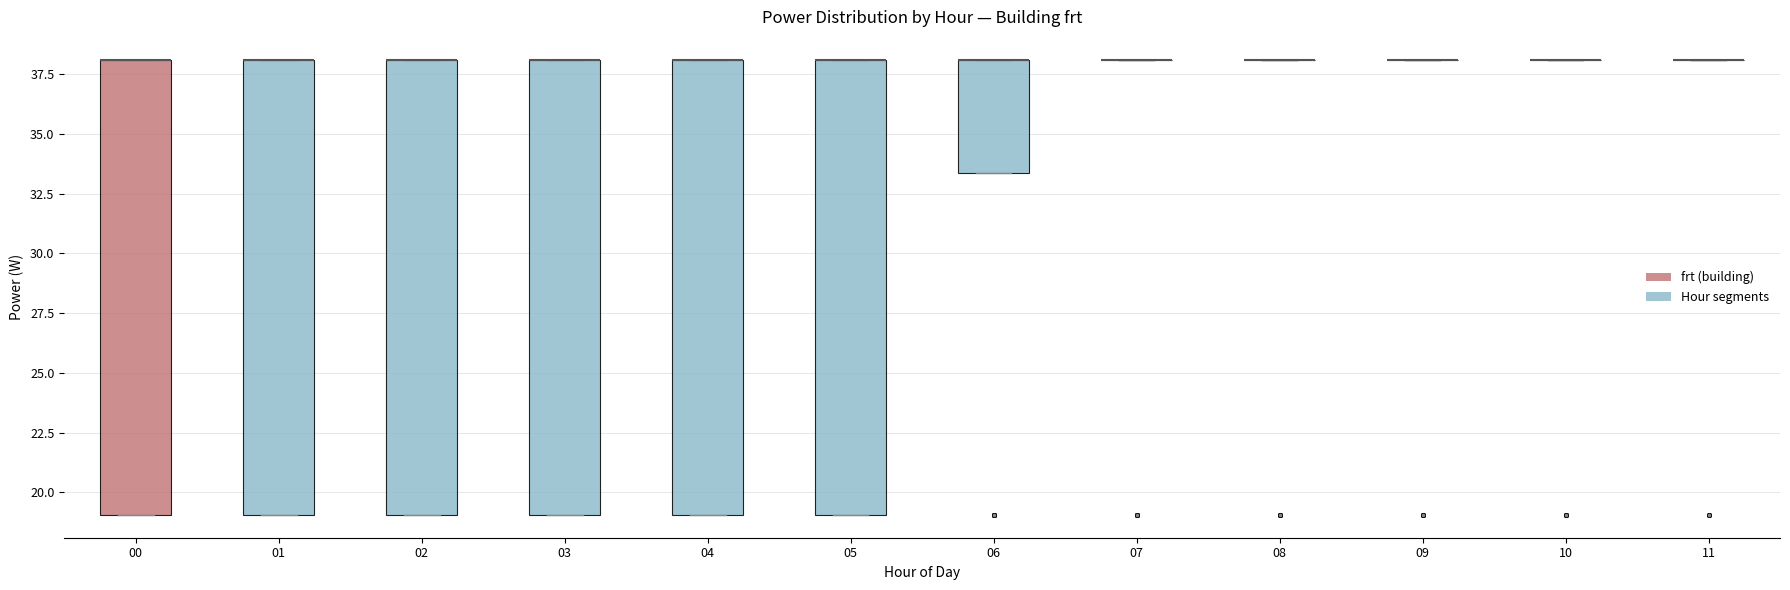

Reading left to right, read every box against the y-axis: the position of its median line, the range the box covers, and the ends of its whiskers. The values are not printed on the chart, so give them approximately, as read against the axis.

00: median 38.0 (drawn on the box's upper edge), box 19.0 to 38.0, whiskers 19.0 to 38.0
01: median 38.0 (drawn on the box's upper edge), box 19.0 to 38.0, whiskers 19.0 to 38.0
02: median 38.0 (drawn on the box's upper edge), box 19.0 to 38.0, whiskers 19.0 to 38.0
03: median 38.0 (drawn on the box's upper edge), box 19.0 to 38.0, whiskers 19.0 to 38.0
04: median 38.0 (drawn on the box's upper edge), box 19.0 to 38.0, whiskers 19.0 to 38.0
05: median 38.0 (drawn on the box's upper edge), box 19.0 to 38.0, whiskers 19.0 to 38.0
06: median 38.0 (drawn on the box's upper edge), box 33.5 to 38.0, whiskers 33.5 to 38.0
07: box collapsed to a line at 38.0, whiskers 38.0 to 38.0
08: box collapsed to a line at 38.0, whiskers 38.0 to 38.0
09: box collapsed to a line at 38.0, whiskers 38.0 to 38.0
10: box collapsed to a line at 38.0, whiskers 38.0 to 38.0
11: box collapsed to a line at 38.0, whiskers 38.0 to 38.0